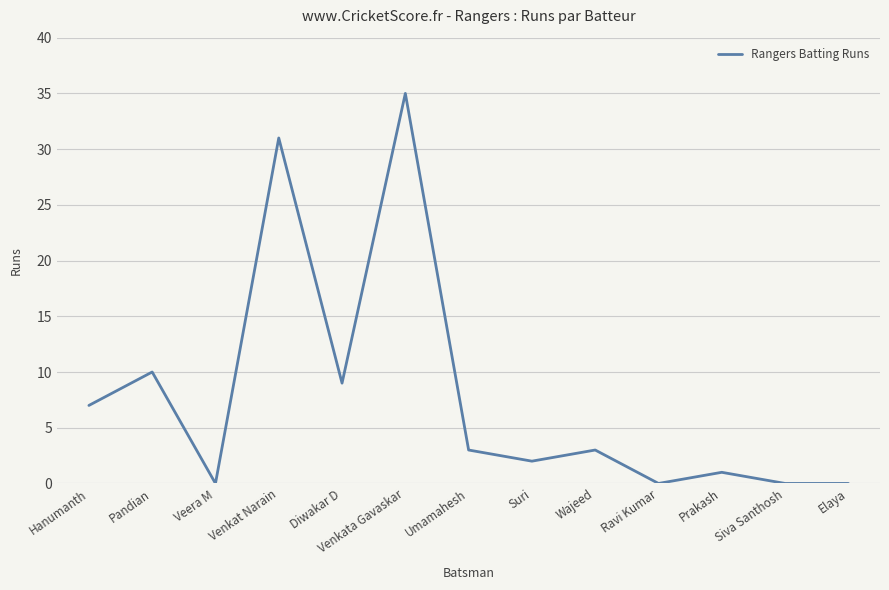

What is the change in value from Pandian to Siva Santhosh?

-10